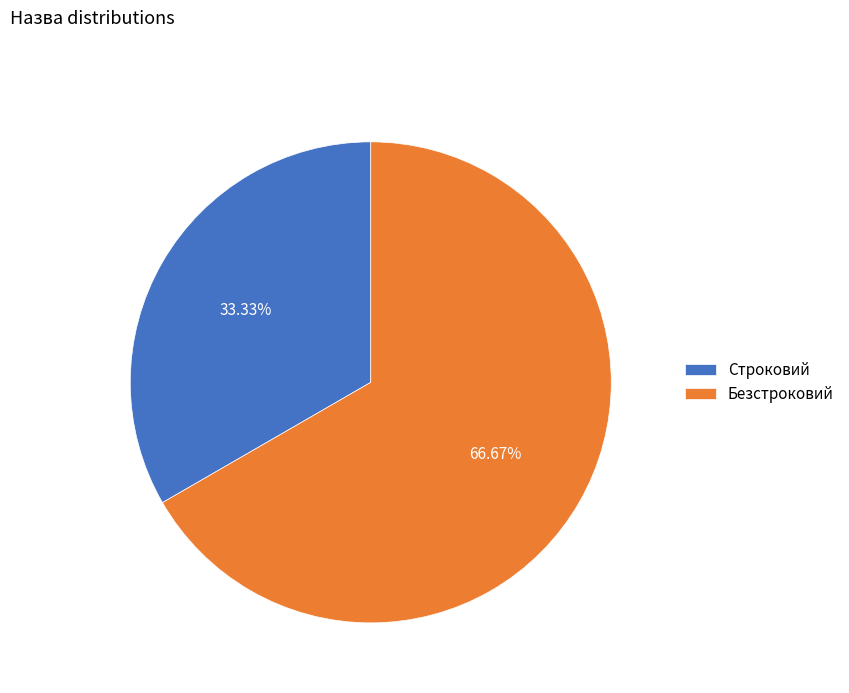

Rank the categories by value from highest to lowest.

Безстроковий, Строковий